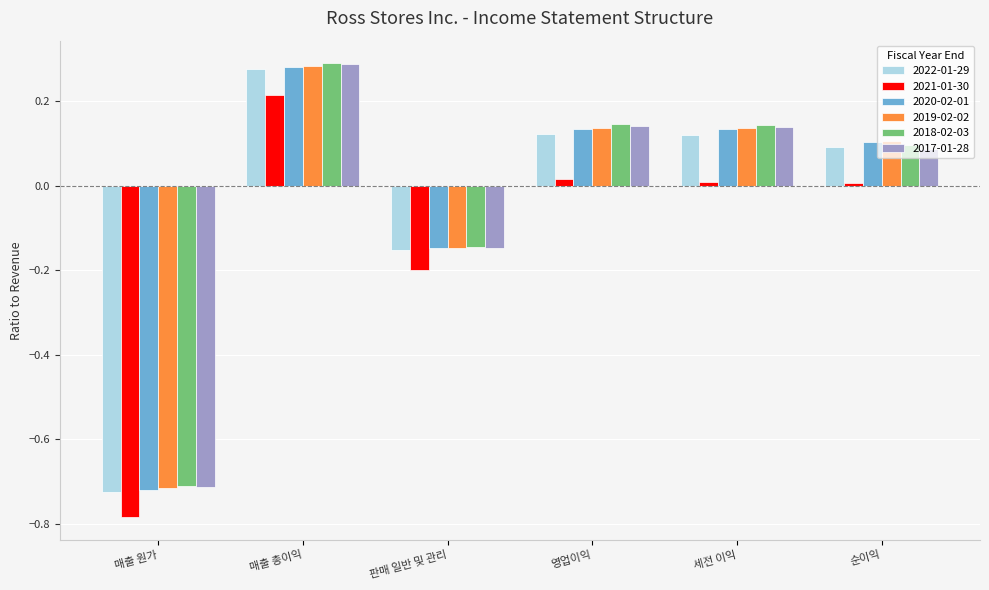

Which category has the highest value in the 2021-01-30 series?

매출 총이익